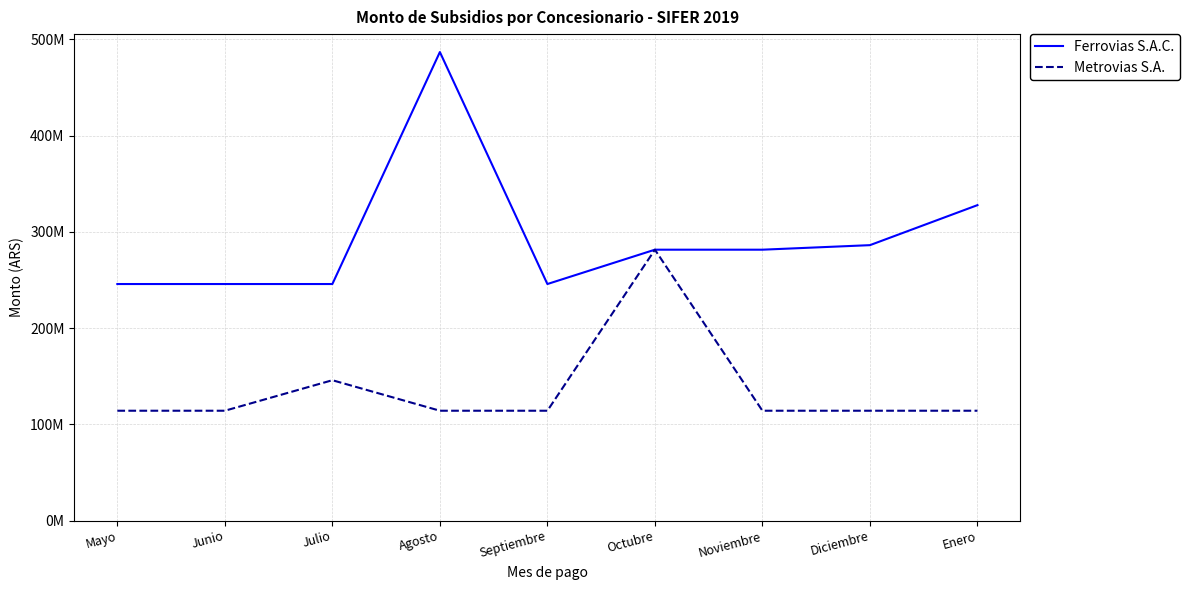

Is the value of Ferrovias S.A.C. at Octubre greater than the value of Metrovias S.A. at Mayo?

Yes